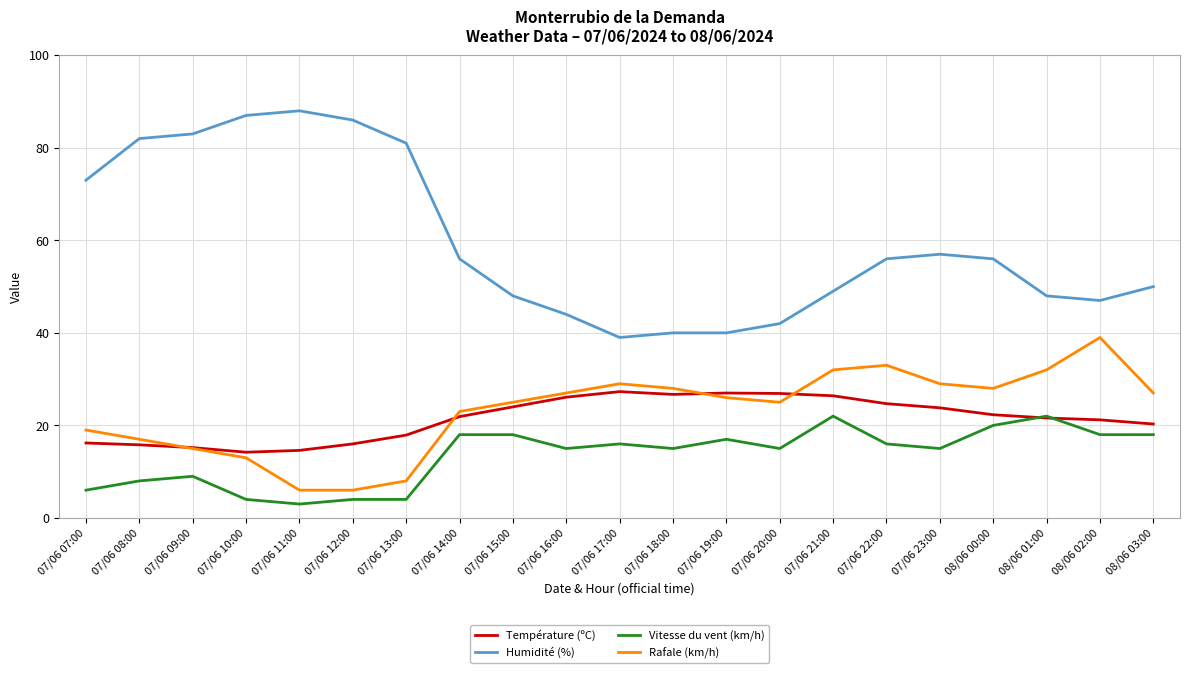

What is the greatest value displayed?

88.0